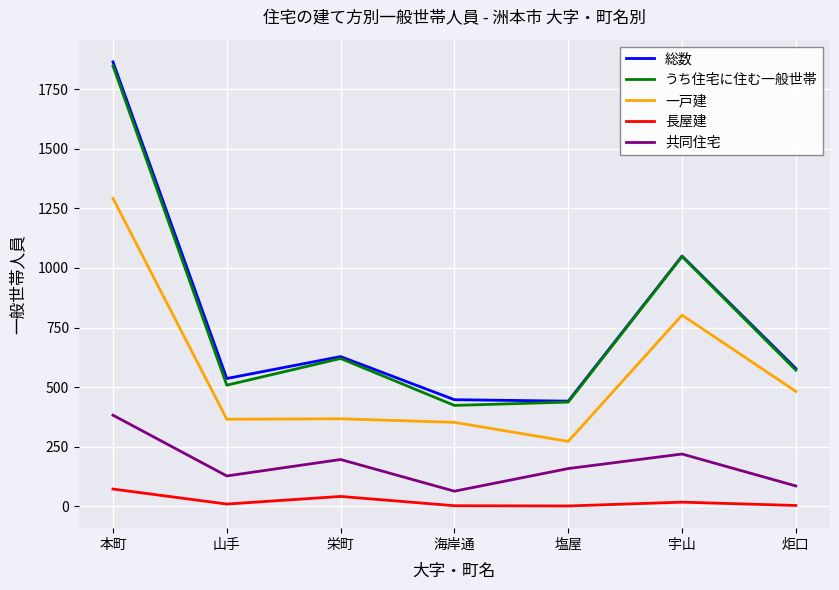

What is the spread (max minus min) of values at 本町?

1793